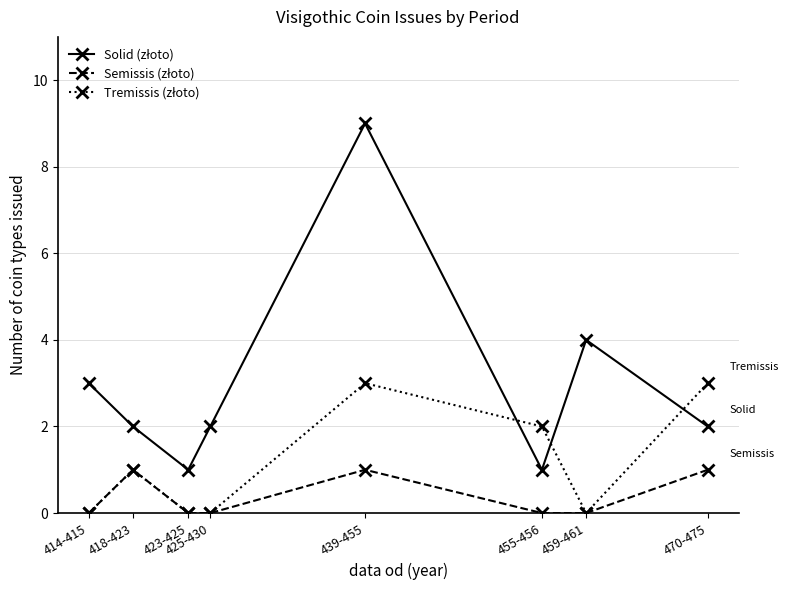

Which category has the highest value across all series?

439-455